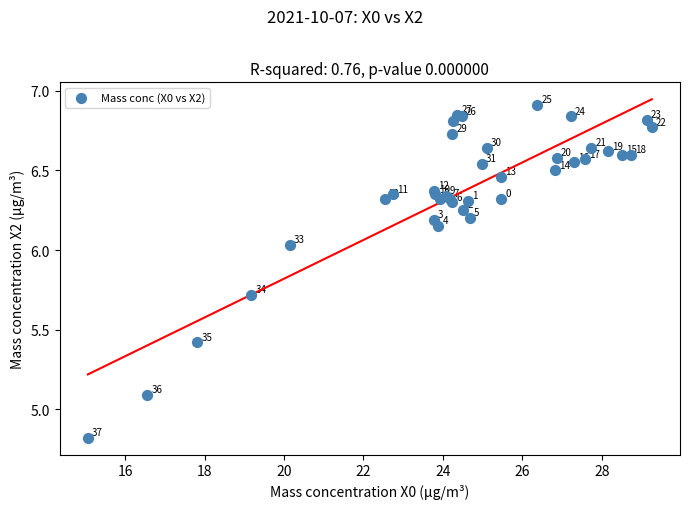

What Y value in the scatter plot is closest to 5?

5.1